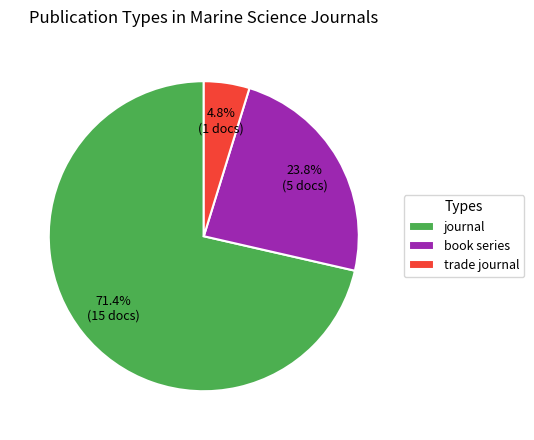

What percentage is the trade journal slice, to the nearest percent?

5%